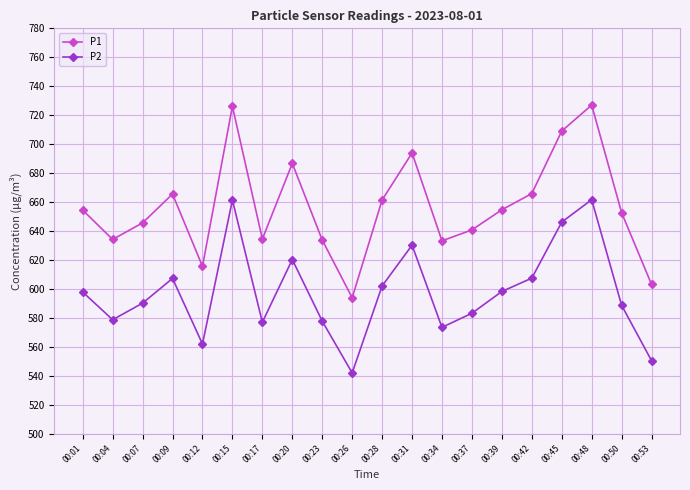

Rank the series by their average value, from lowest to highest.

P2, P1